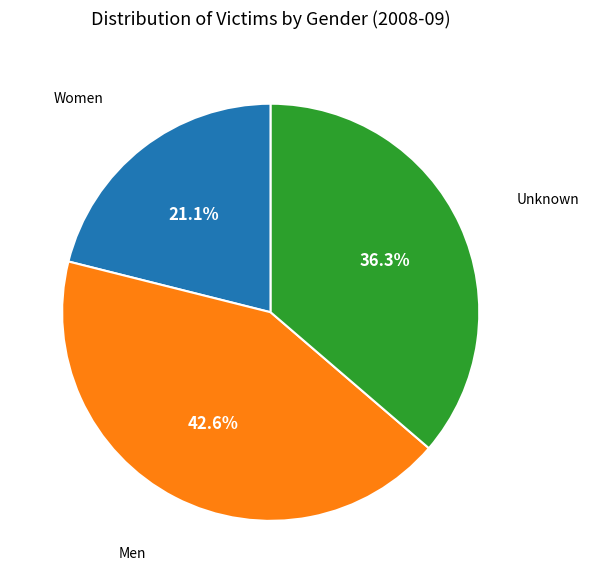

Is there any slice that represents more than half of the pie?

No